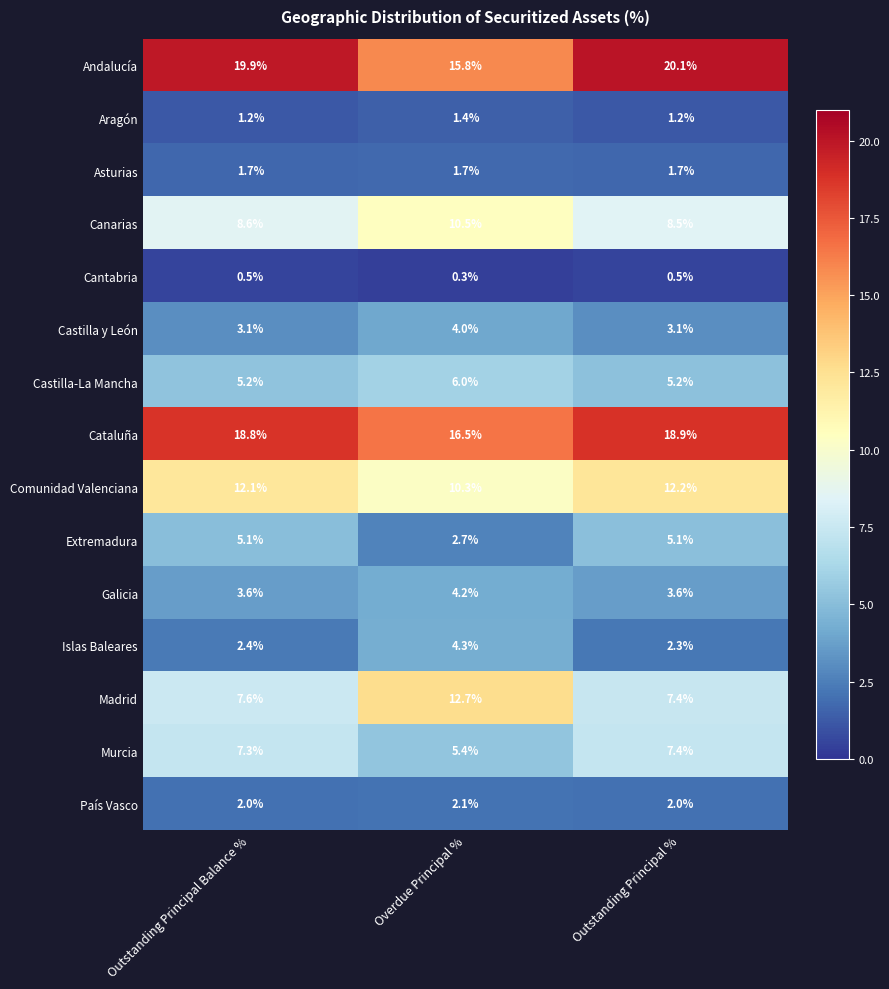

Count the Castilla-La Mancha values in the range 5 to 6.

3